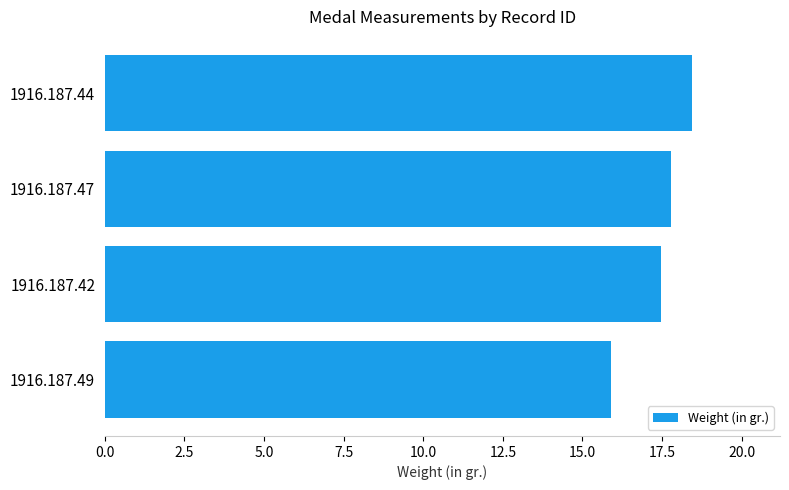

What is the change in value from 1916.187.42 to 1916.187.44?

+1.0